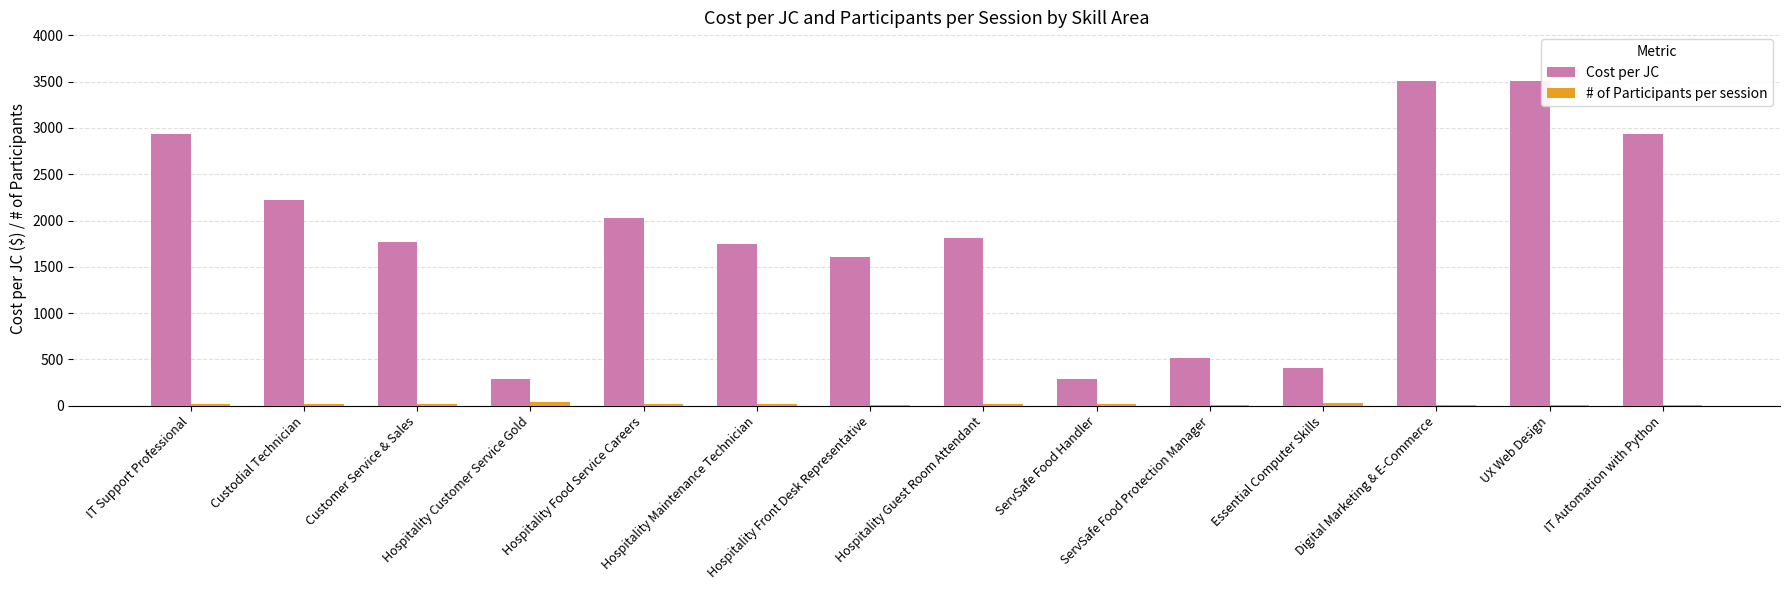

Which series has the largest total across all categories?

Cost per JC